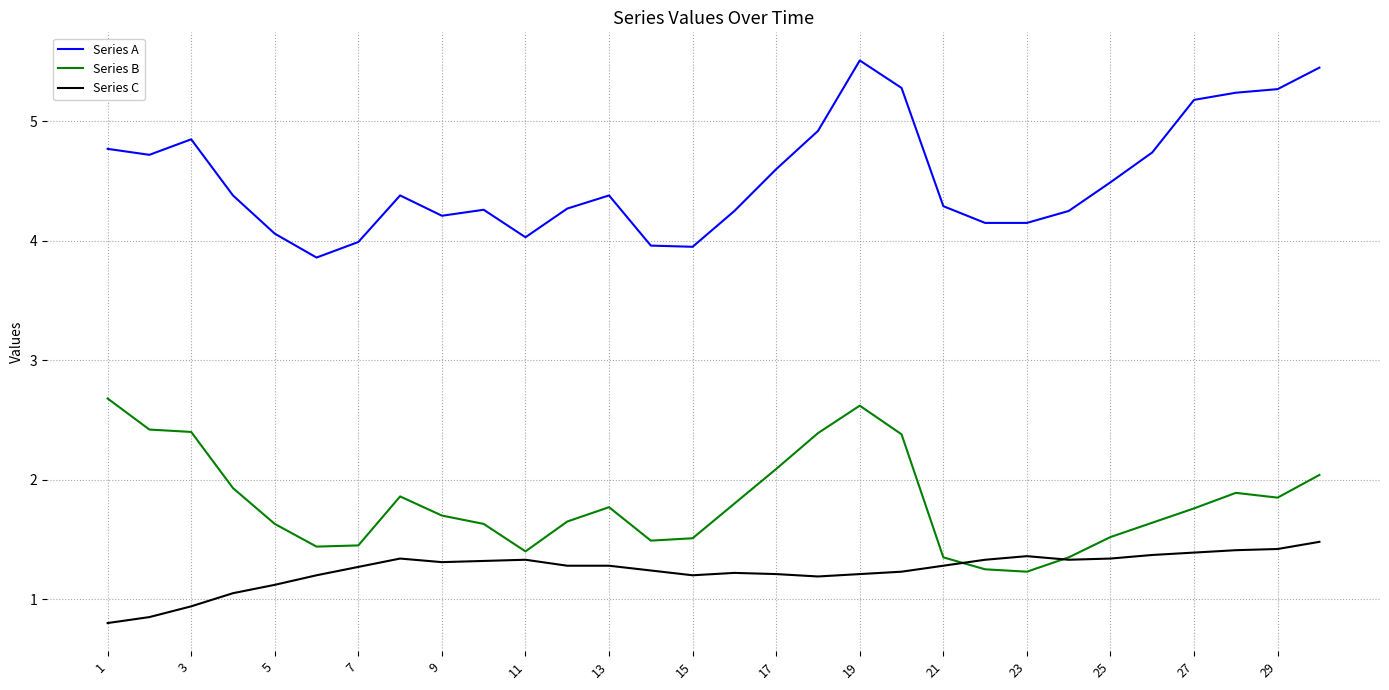

List the series in order of their peak value, highest first.

Series A, Series B, Series C